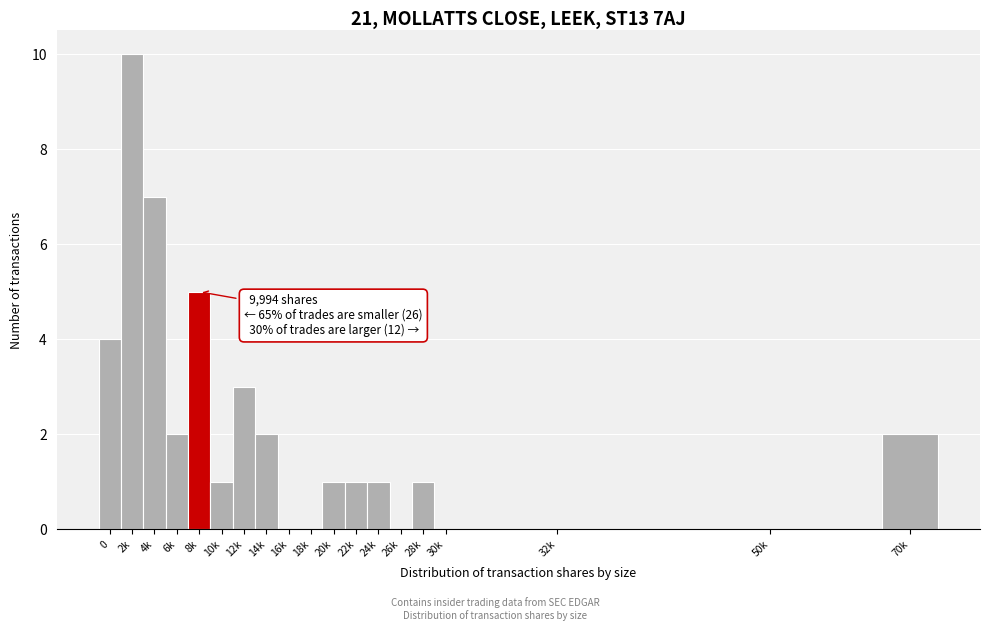

Reading right to left, what are all the values shown in this chart?

70k=2	50k=0	32k=0	30k=0	28k=1	26k=0	24k=1	22k=1	20k=1	18k=0	16k=0	14k=2	12k=3	10k=1	8k=5	6k=2	4k=7	2k=10	0=4